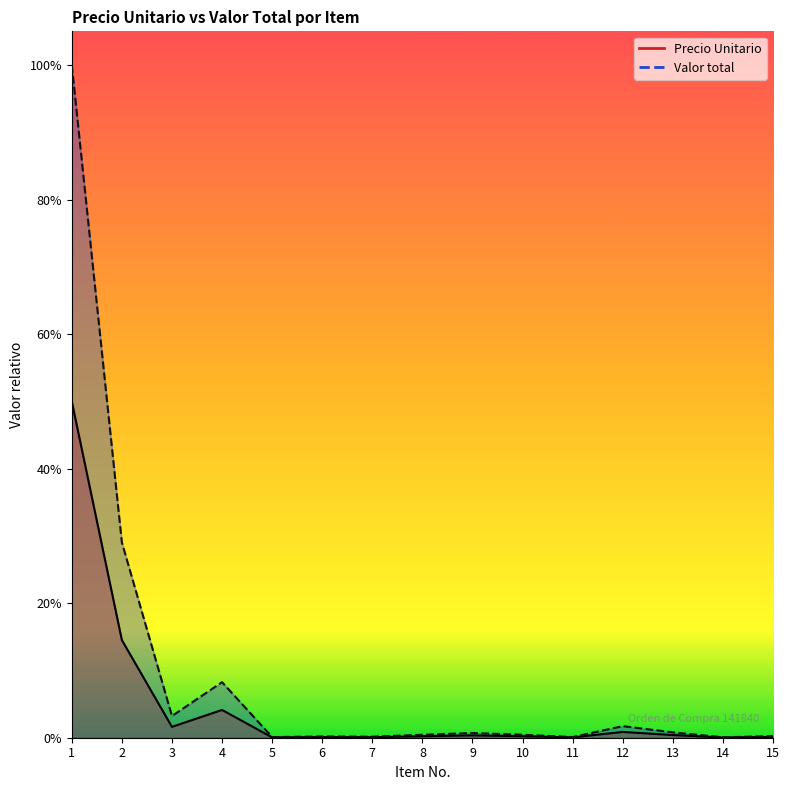

Does the chart have visible grid lines?

No